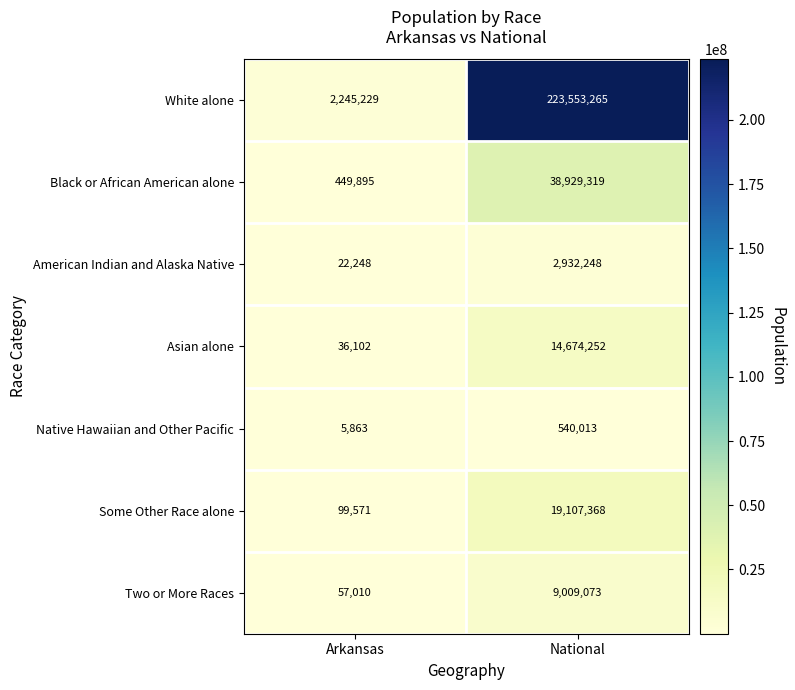

List the series in order of their peak value, lowest first.

Native Hawaiian and Other Pacific, American Indian and Alaska Native, Two or More Races, Asian alone, Some Other Race alone, Black or African American alone, White alone